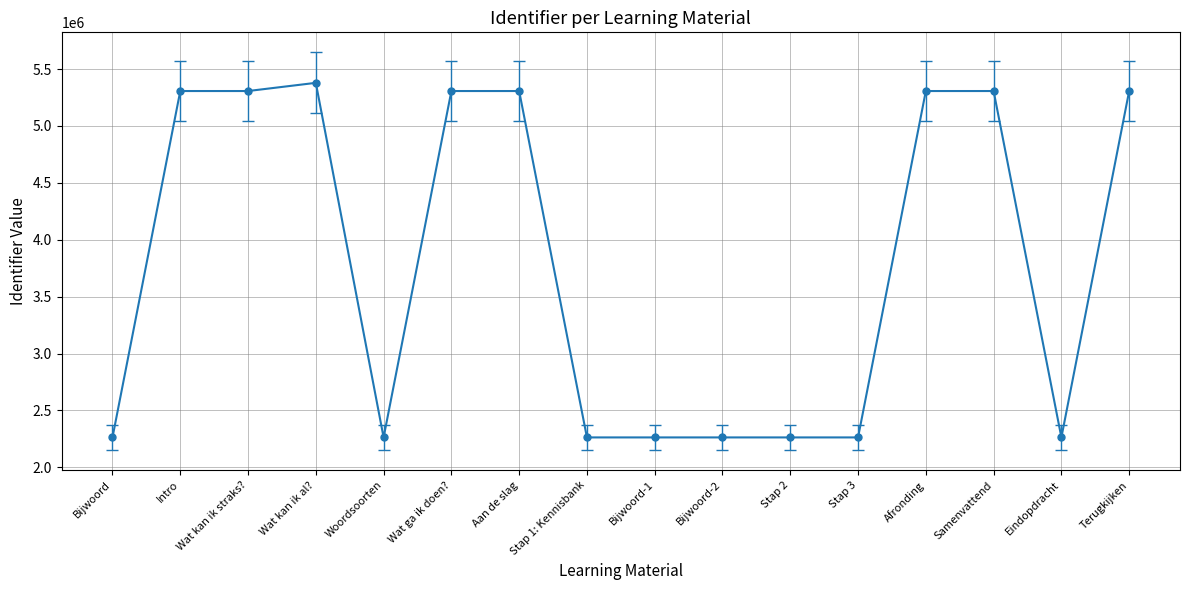

True or false: the data has more than 1 interior local peaks.

True